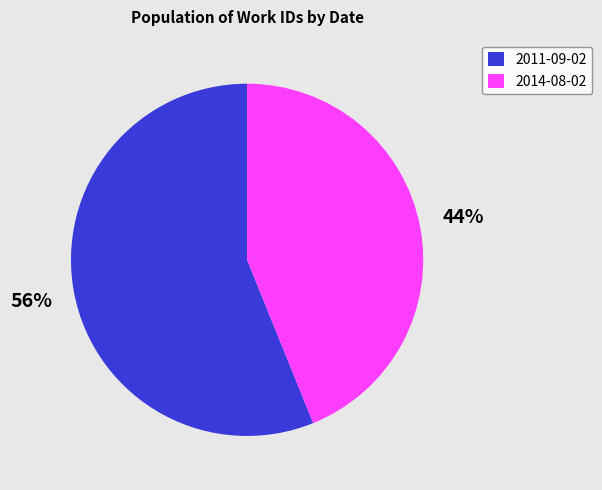

Does 2014-08-02 account for over 50% of the chart?

No